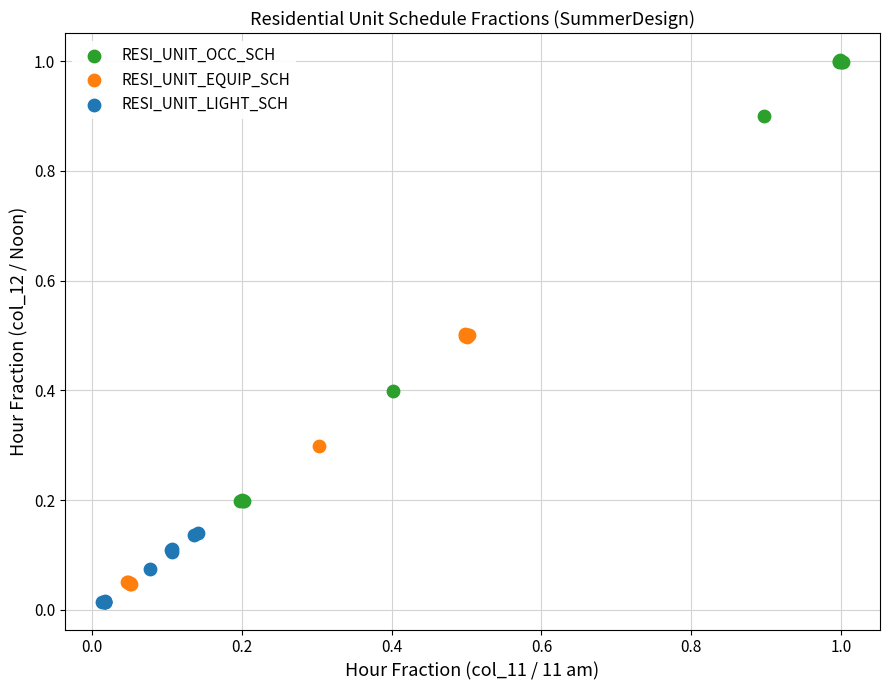

Which series reaches the minimum Y coordinate?

RESI_UNIT_LIGHT_SCH